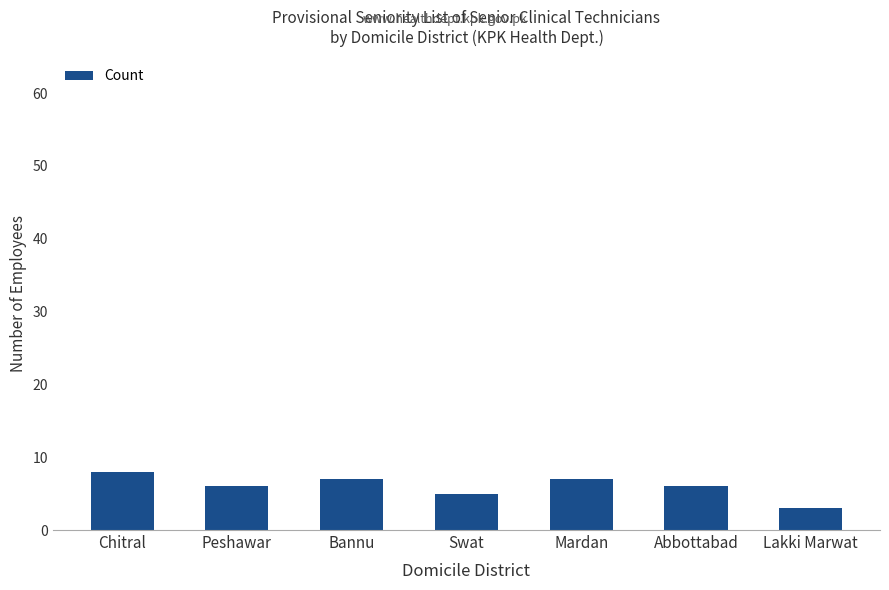

What position from the left is Mardan?

5